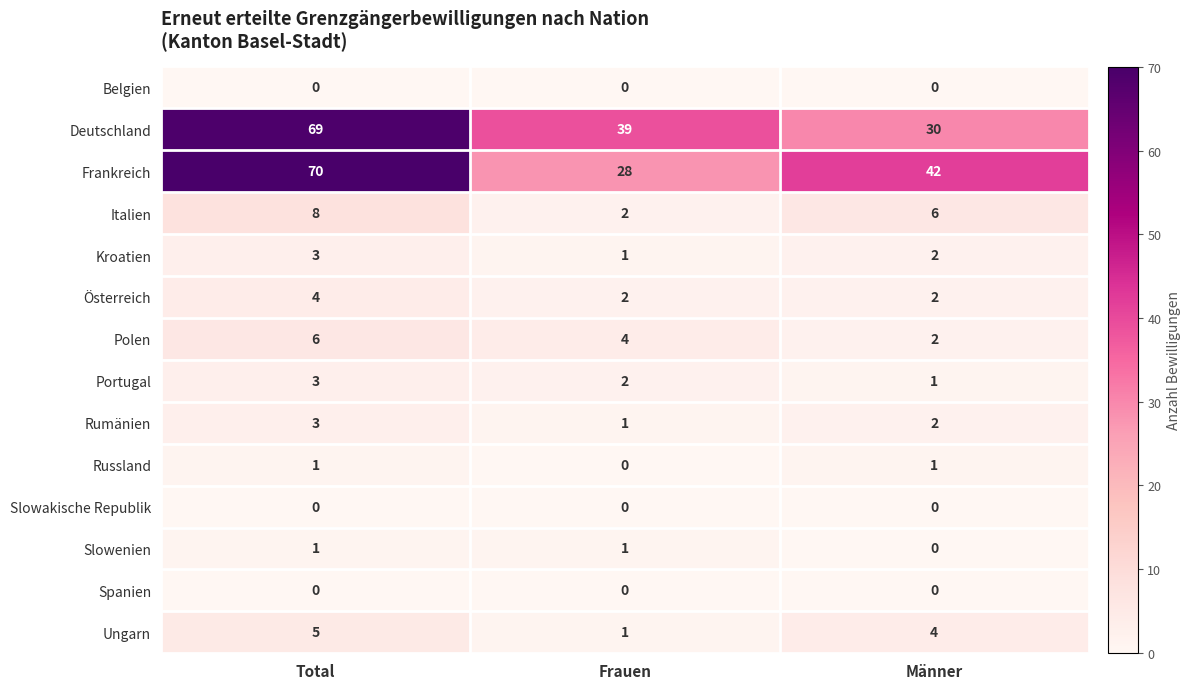

How many data points does each series have?

3